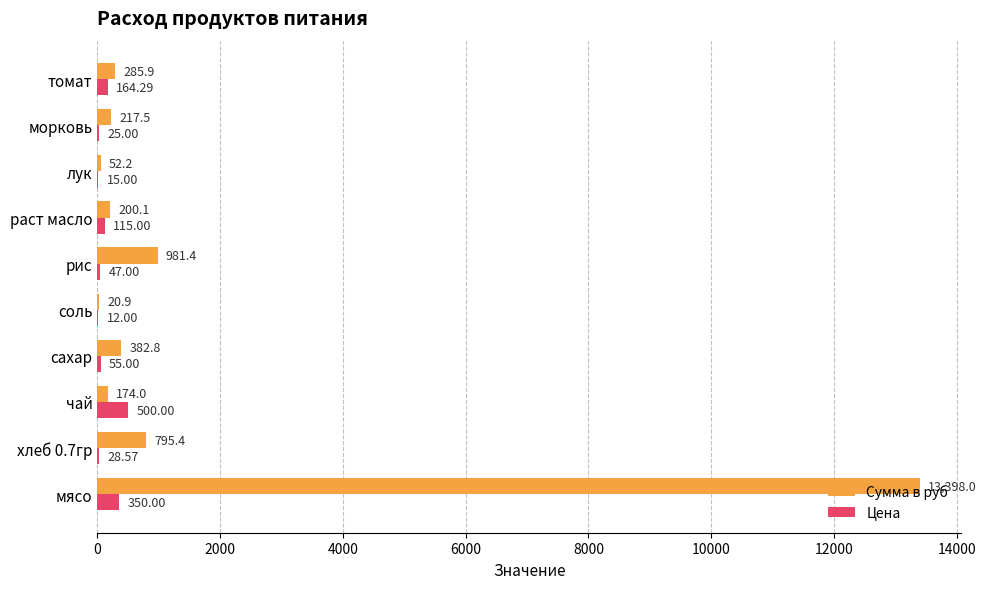

Where is Сумма в руб nearest to the value 6709?

рис